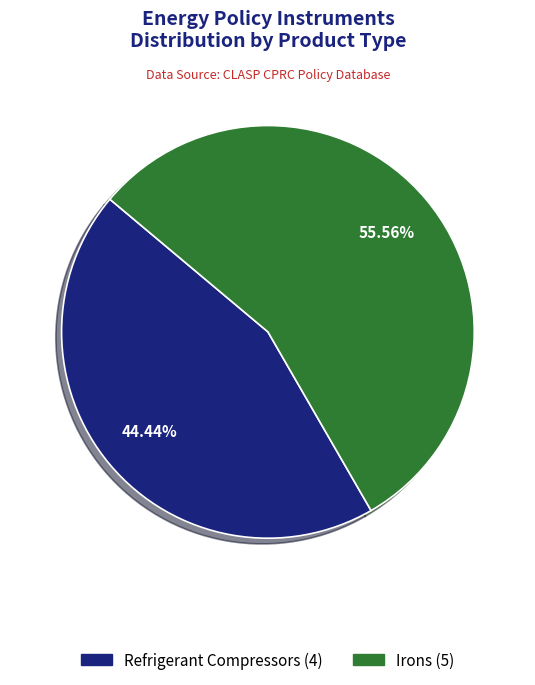

Does any single category account for the majority?

Yes